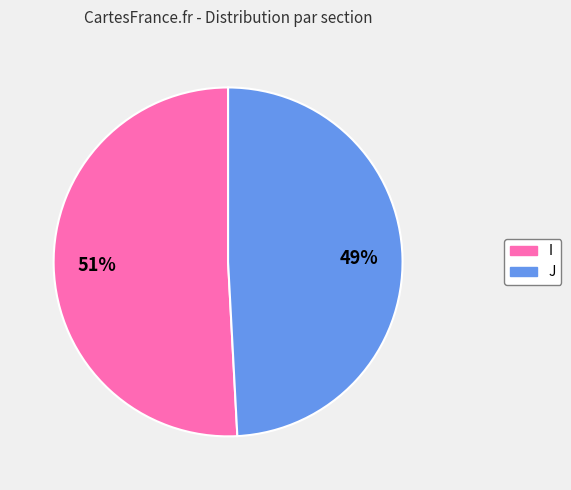

Is it true that J is 60% of the pie?

False